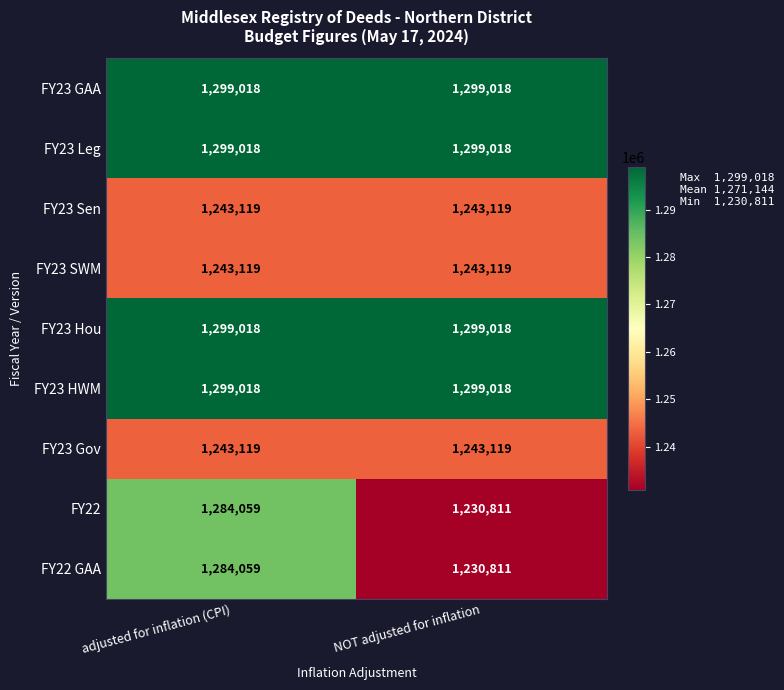

What is the approximate value of FY23 SWM at NOT adjusted for inflation?

1243119